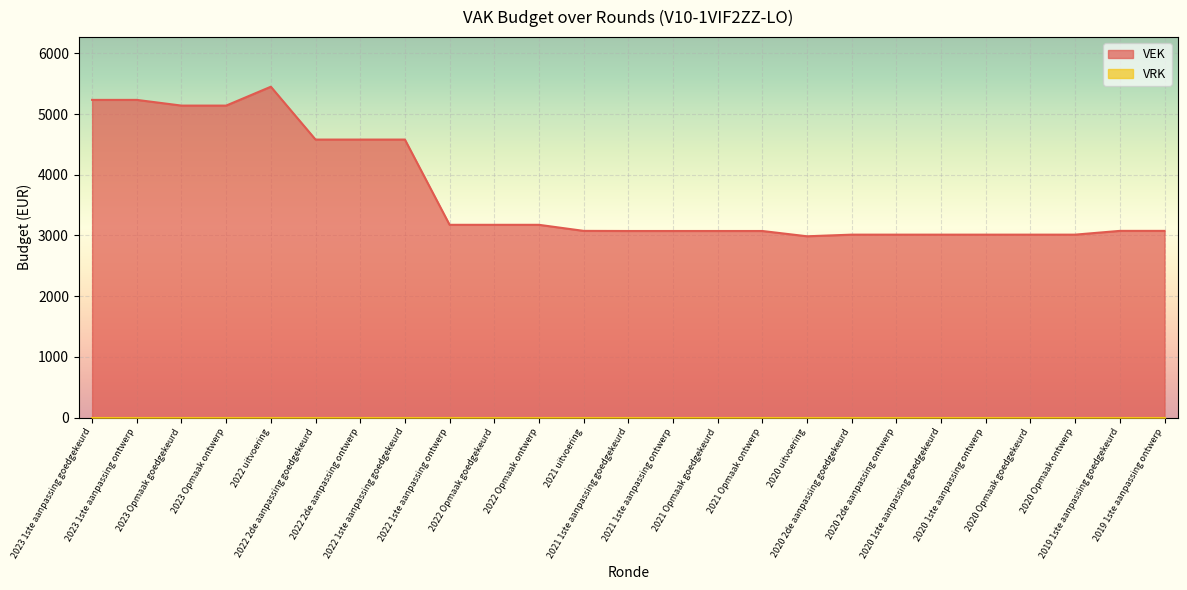

How many lines are shown in the chart?

2